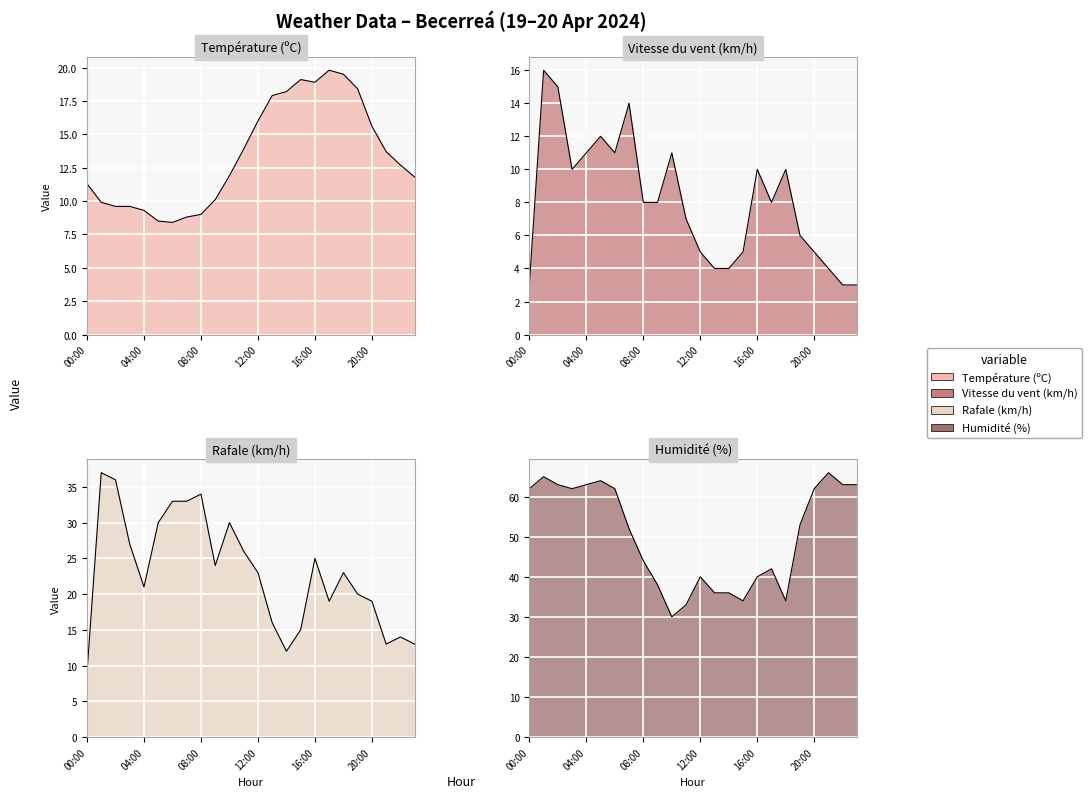

The Température (ºC) series shows 9.9 at 01:00. True or false?

True